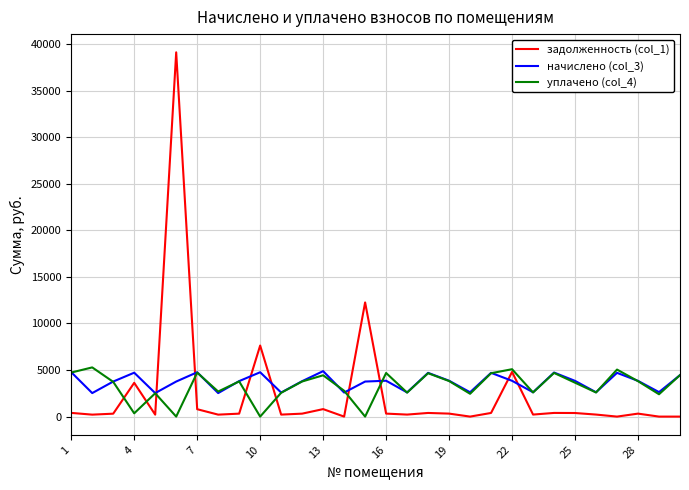

What is the maximum value shown in the chart?

39123.9